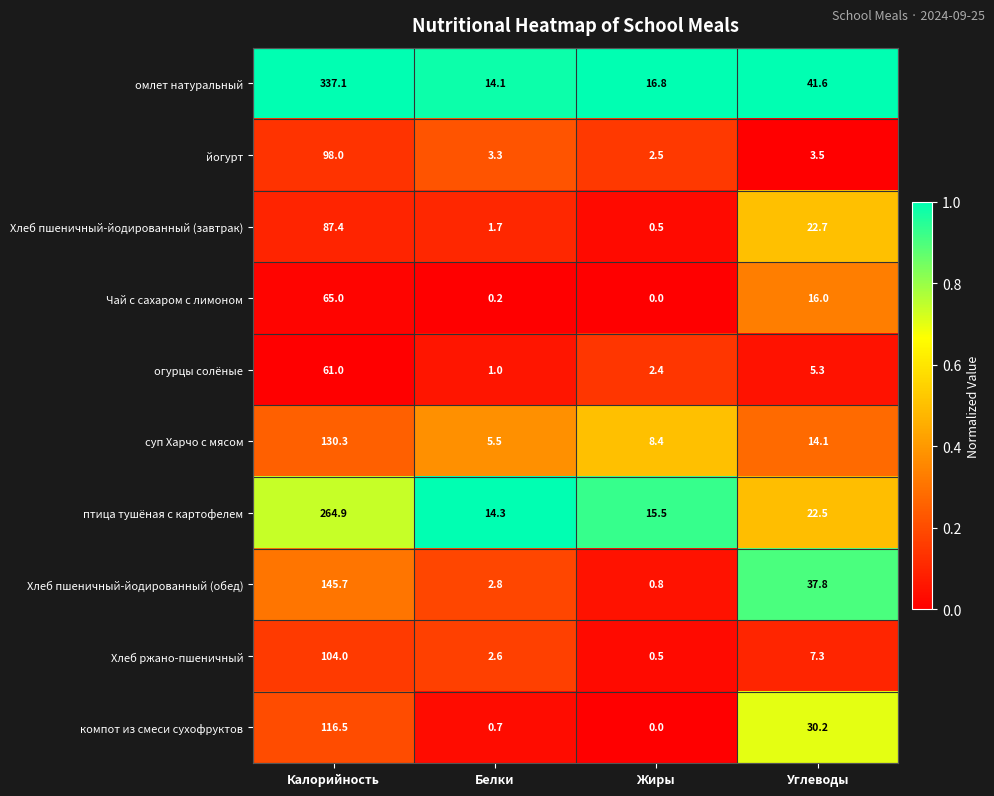

Which label corresponds to the largest value in the chart?

Калорийность